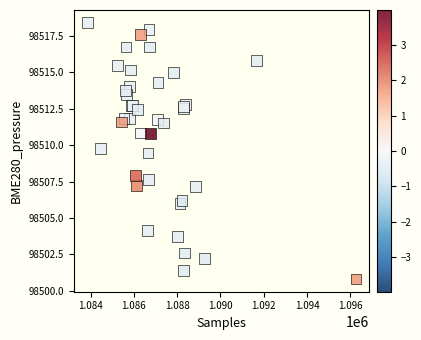

What Y value in the scatter plot is closest to 98509?

98509.5